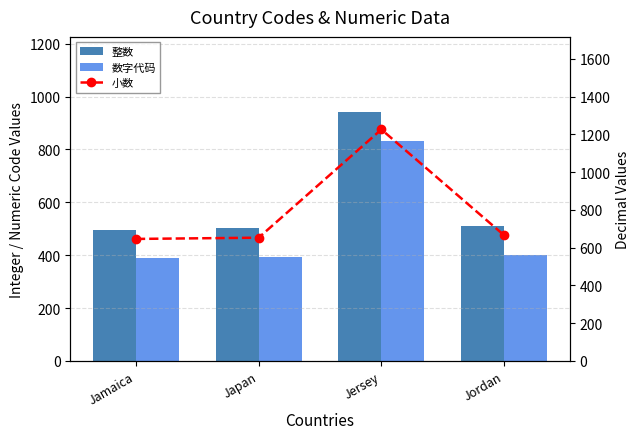

Is the value of 小数 at Japan greater than the value of 数字代码 at Jordan?

Yes